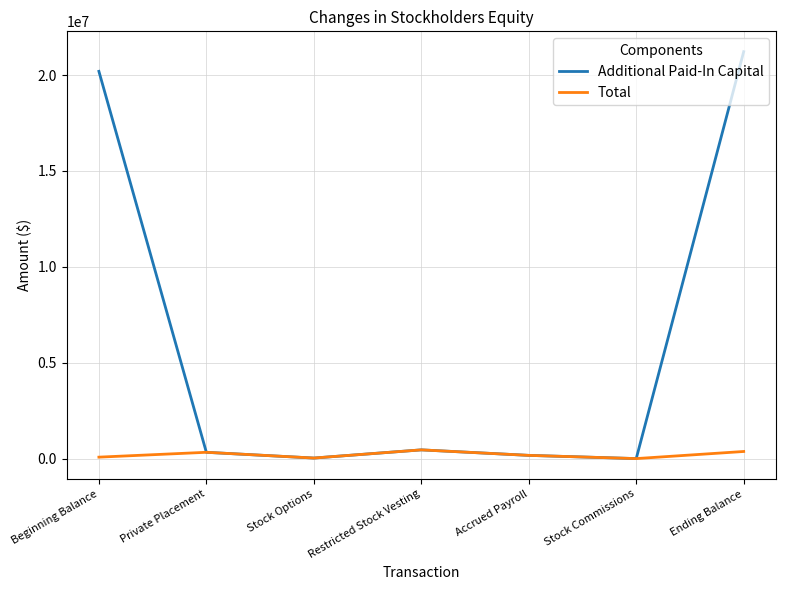

Which series has the largest range (max minus min)?

Additional Paid-In Capital